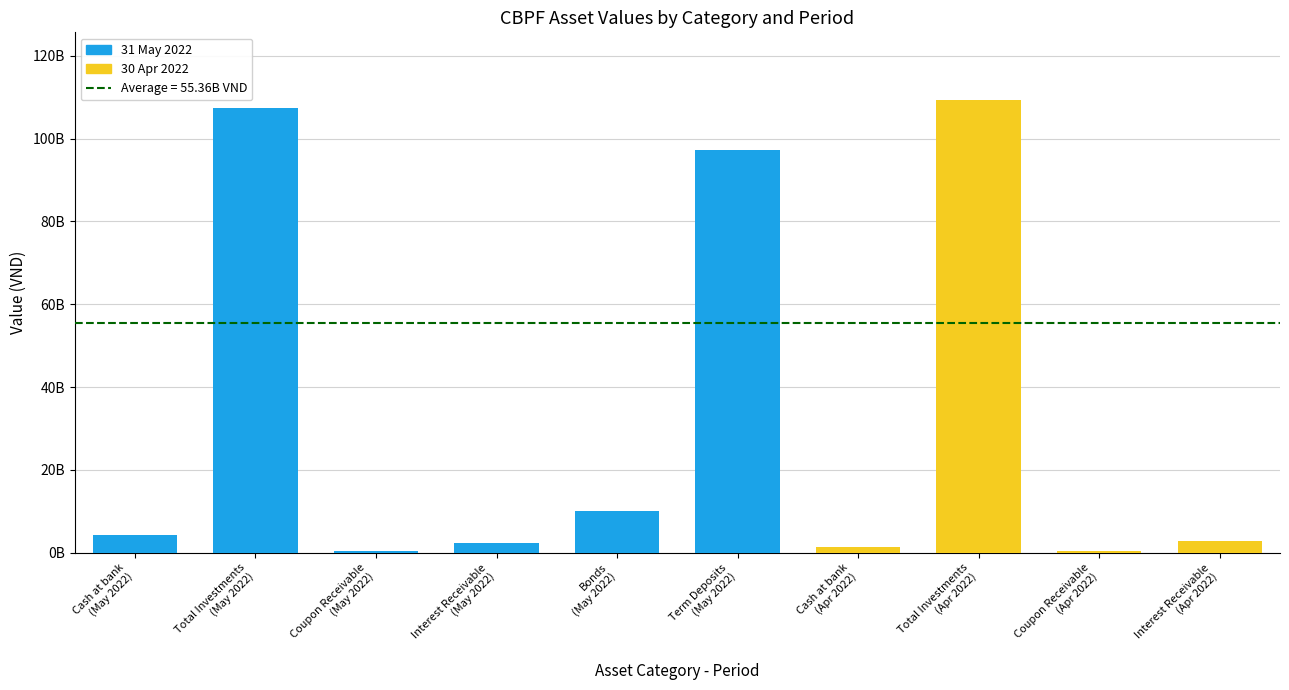

Are the bars horizontal?

No